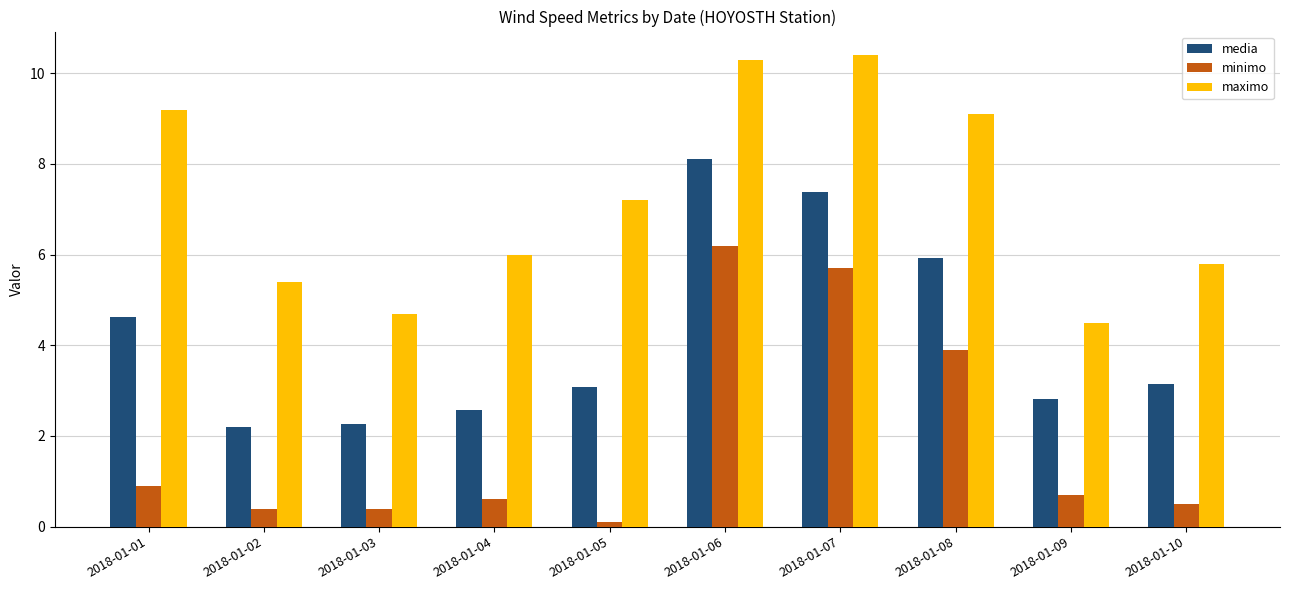

The minimo series shows 0.7 at 2018-01-09. True or false?

True